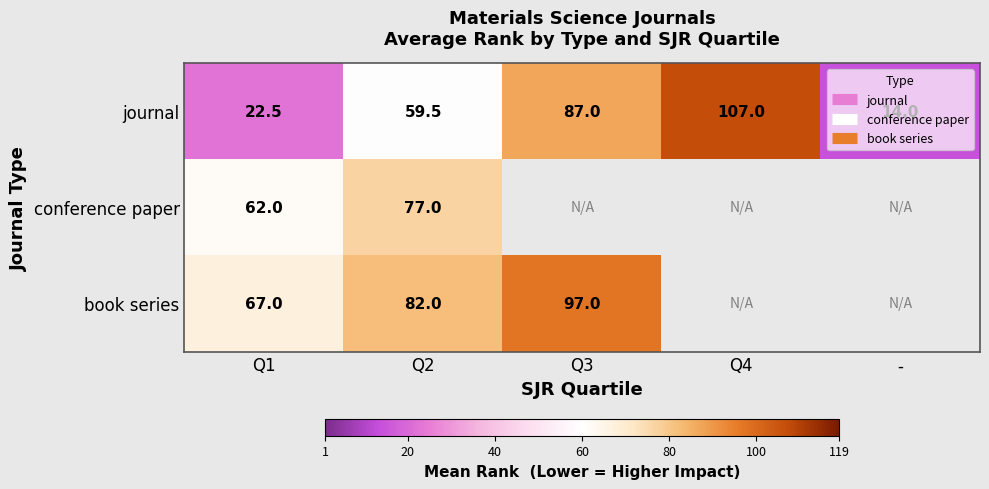

What is the sum of the journal values at - and Q3?

101.0